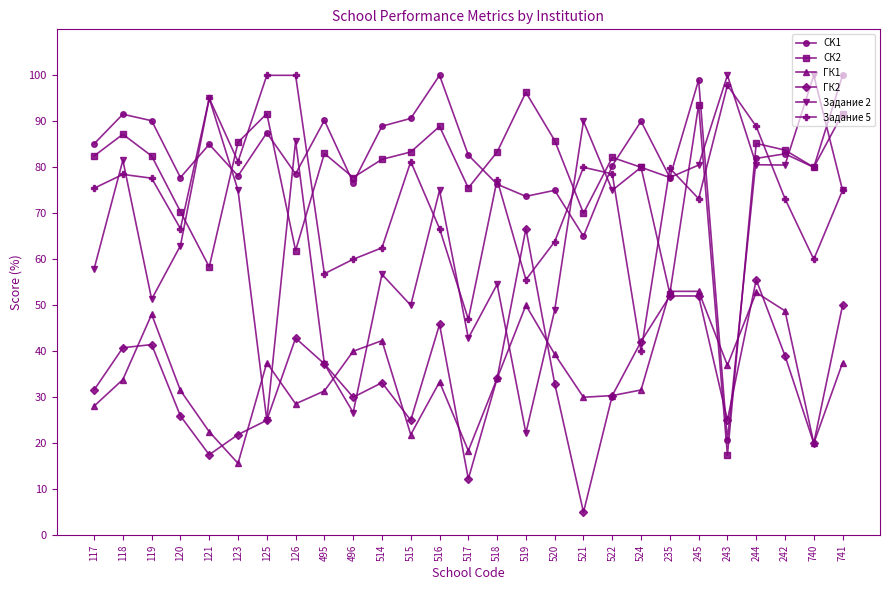

Is this an area chart (filled region under the line)?

No